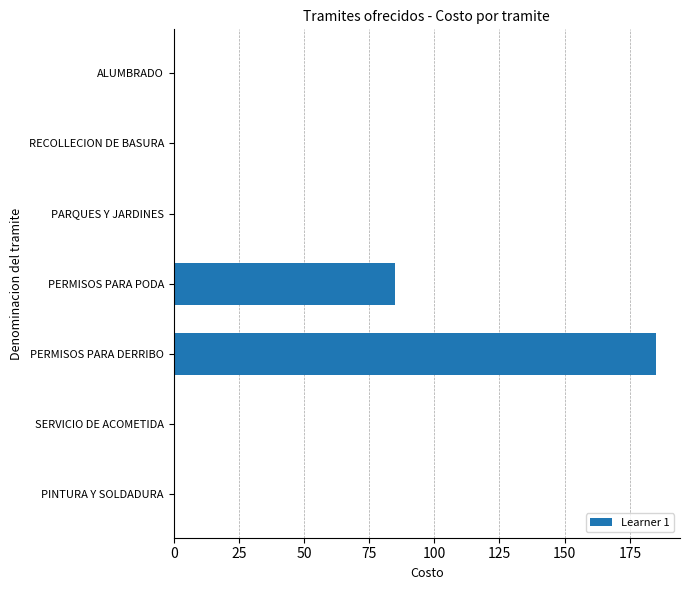

How many data points does each series have?

7